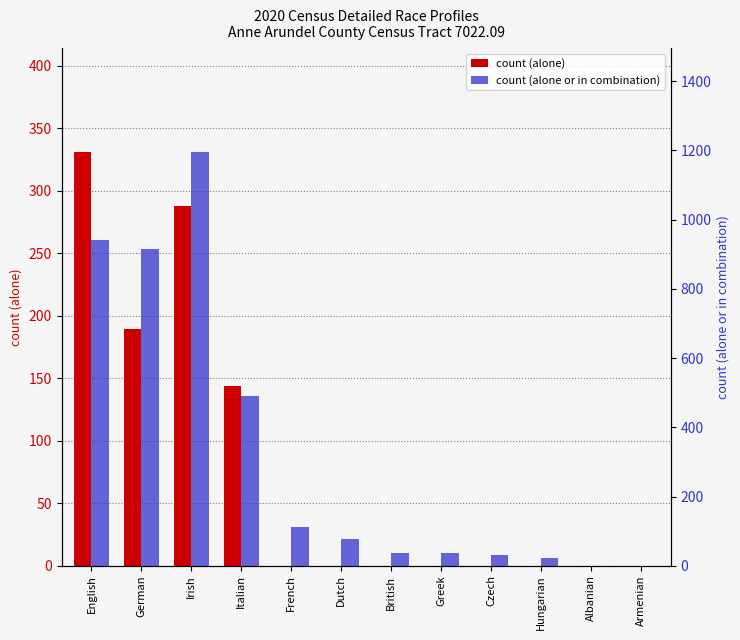

At which category is the sum across all series the highest?

Irish